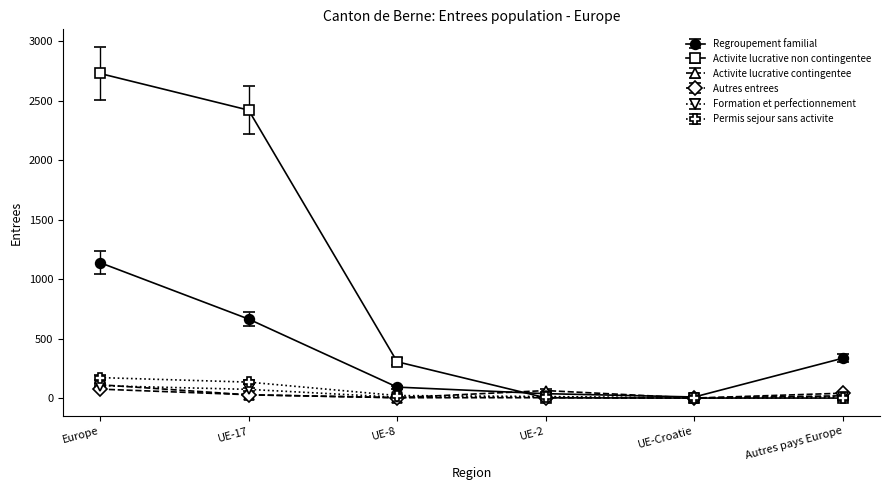

Which label corresponds to the largest value in the chart?

Europe